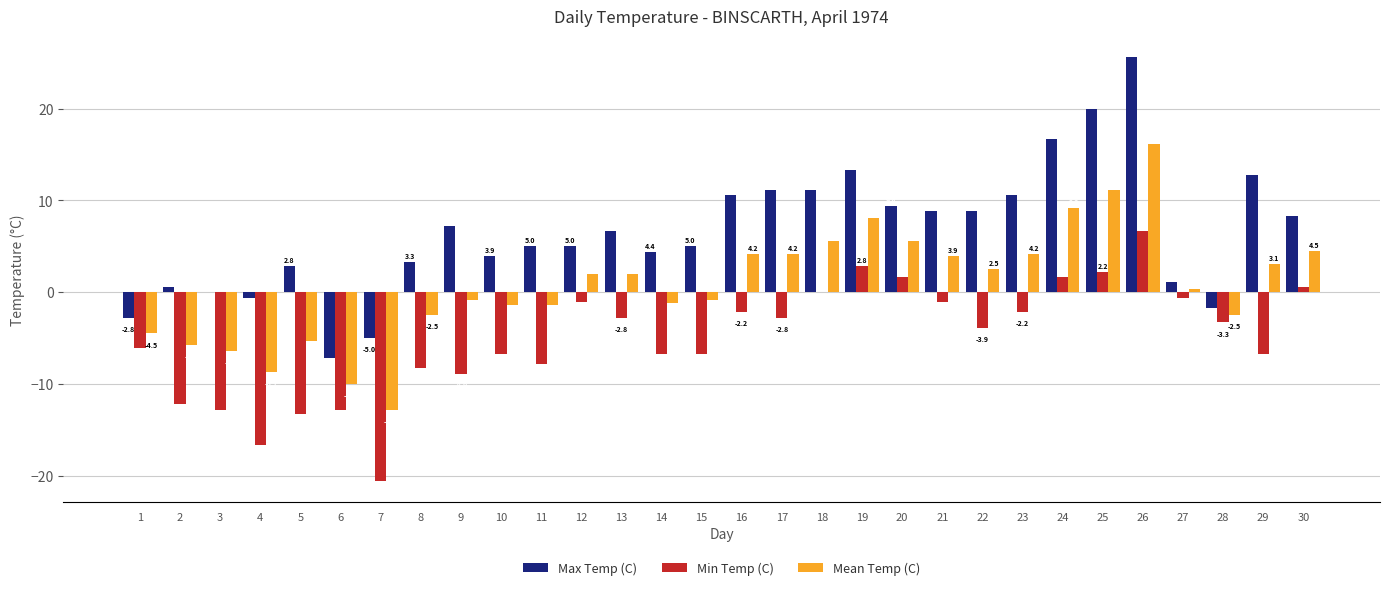

What is the maximum value for Mean Temp (C)?

16.2